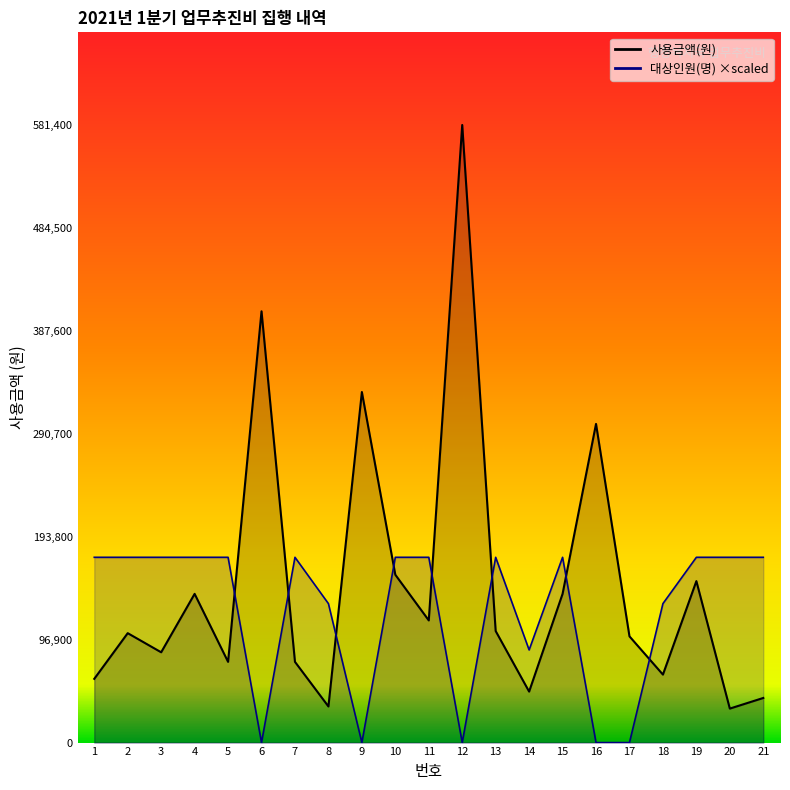

At which category does 대상인원(명) reach its first local peak?

7